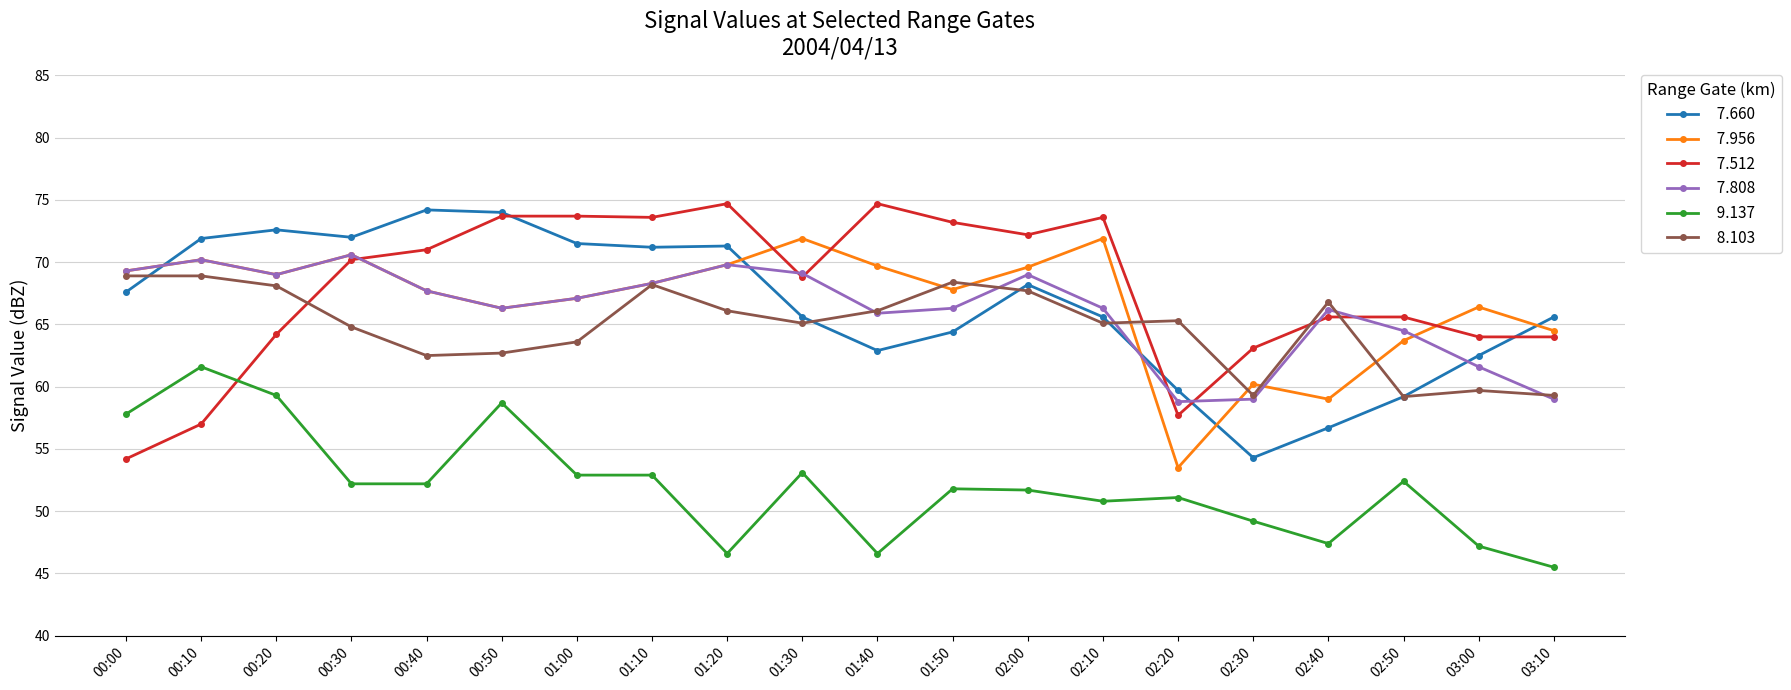

What is the total value across all series at 01:50?

391.9